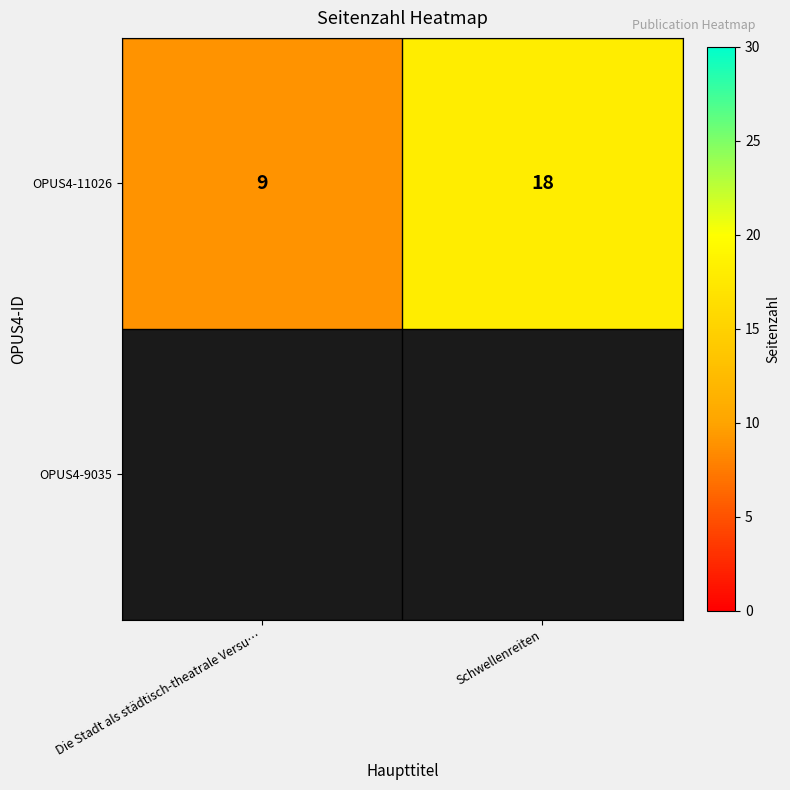

Rank the categories by value from highest to lowest.

Schwellenreiten, Die Stadt als städtisch-theatrale Versu…